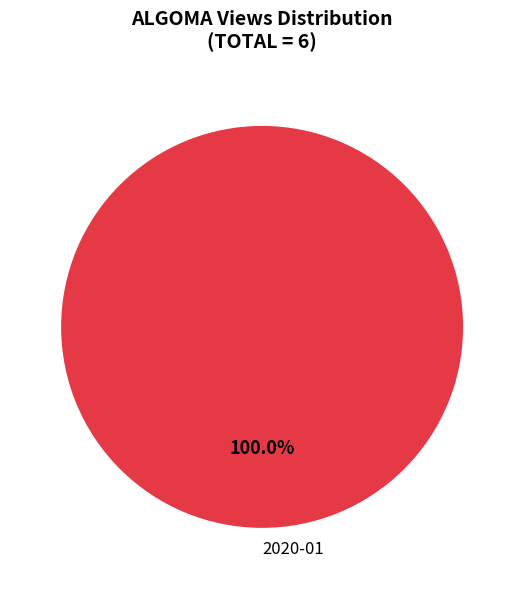

Rank the categories by value from highest to lowest.

2020-01